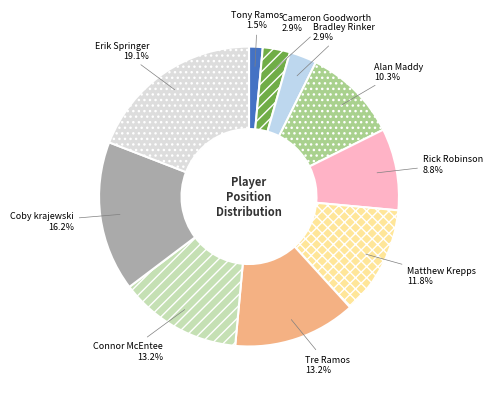

How many slices are in this pie chart?

10